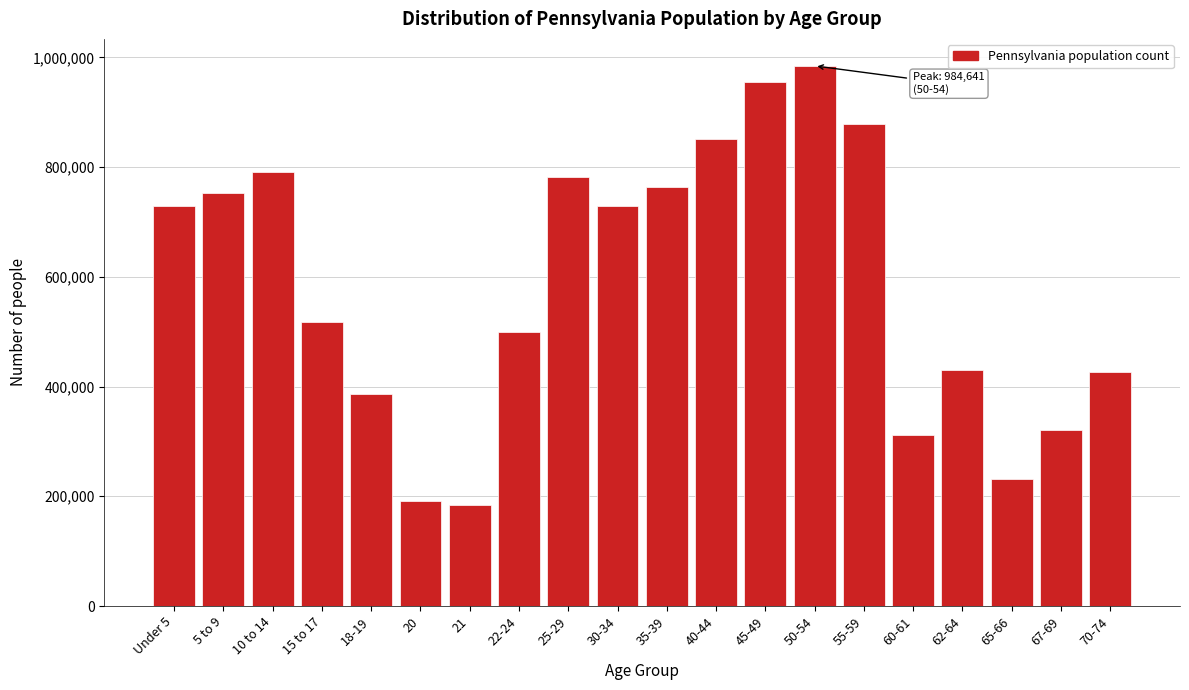

What is the label of the 20th bar from the left?

70-74